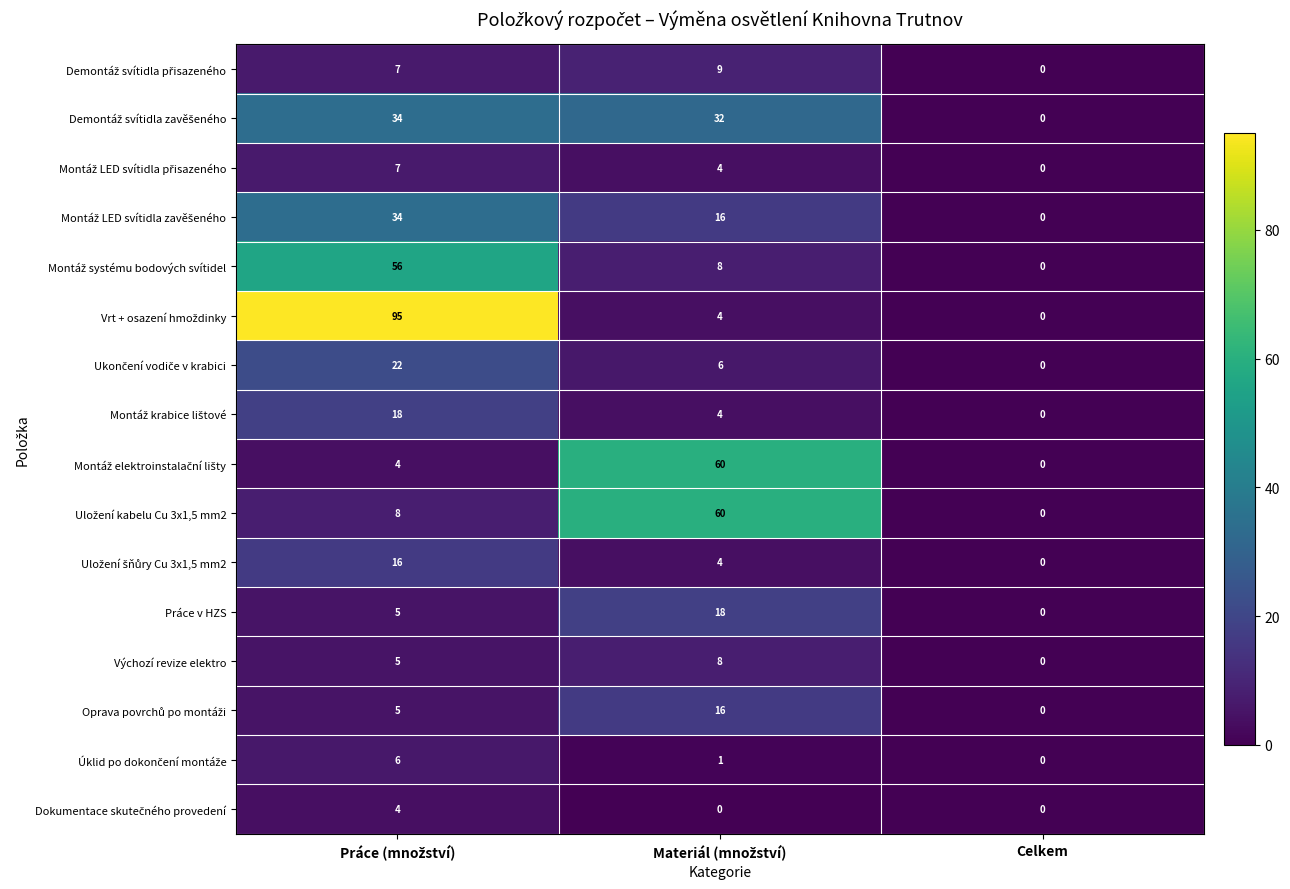

What is the difference between the maximum and second lowest values in the Výchozí revize elektro series?

3